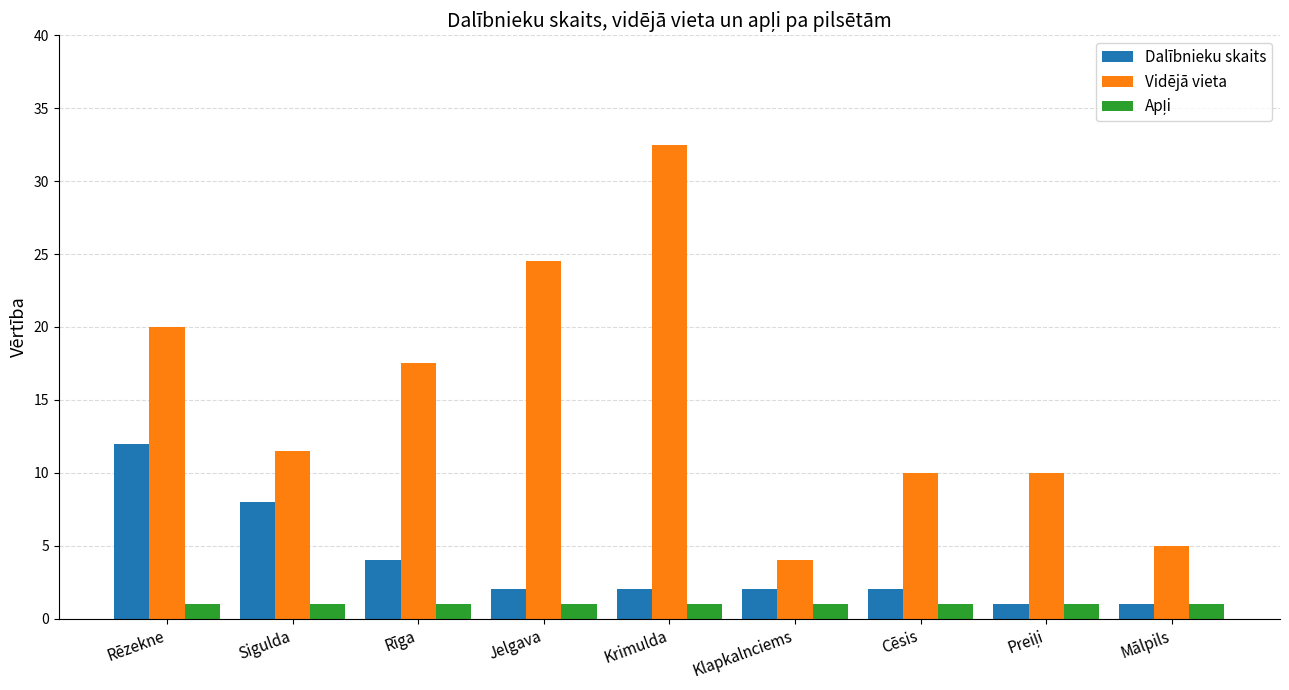

Which series has the largest range (max minus min)?

Vidējā vieta